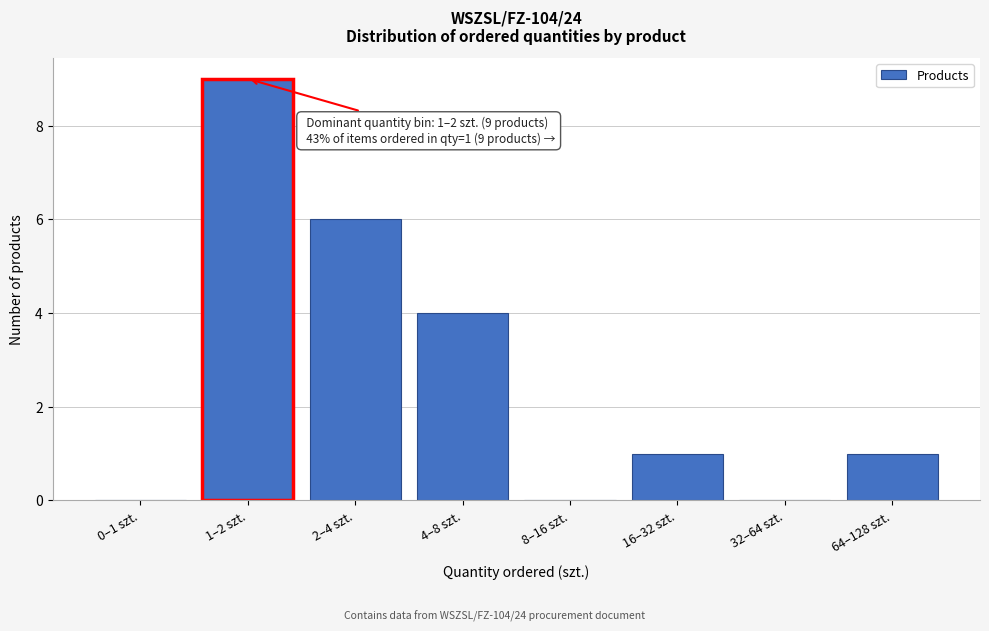

Reading left to right, list all the values displayed in this chart.

0–1 szt.=0	1–2 szt.=9	2–4 szt.=6	4–8 szt.=4	8–16 szt.=0	16–32 szt.=1	32–64 szt.=0	64–128 szt.=1